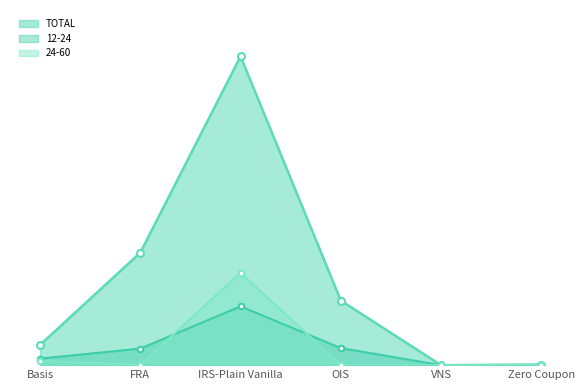

True or false: 24-60 has a value of 1529216 at Basis.

True